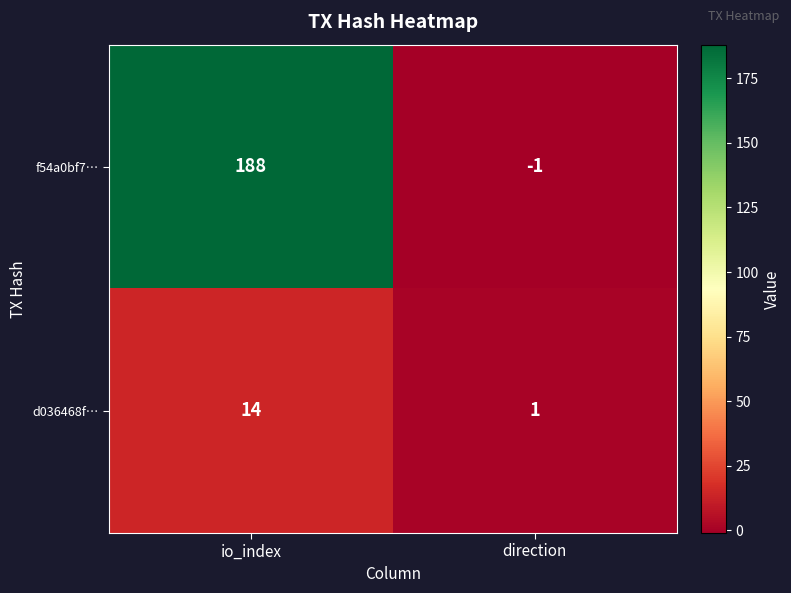

The f54a0bf7… series shows -1 at direction. True or false?

True